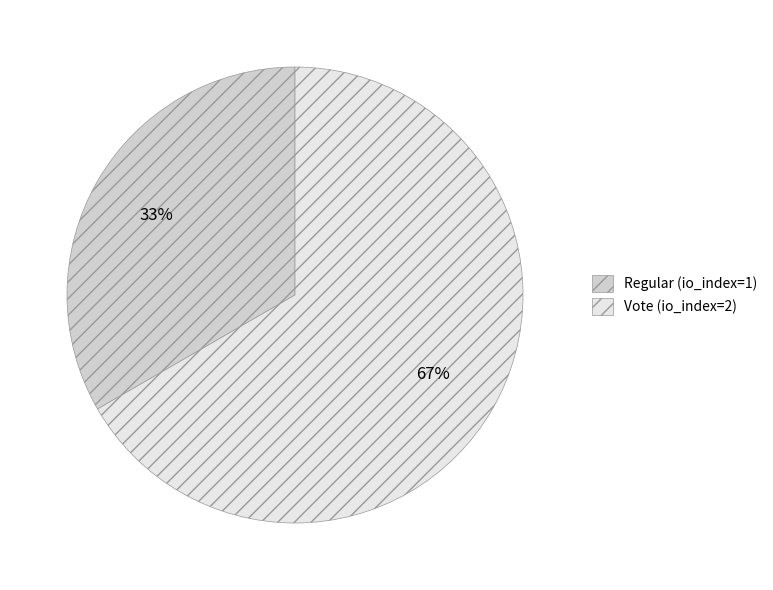

Combined, do Regular (io_index=1) and Vote (io_index=2) account for over 50%?

Yes